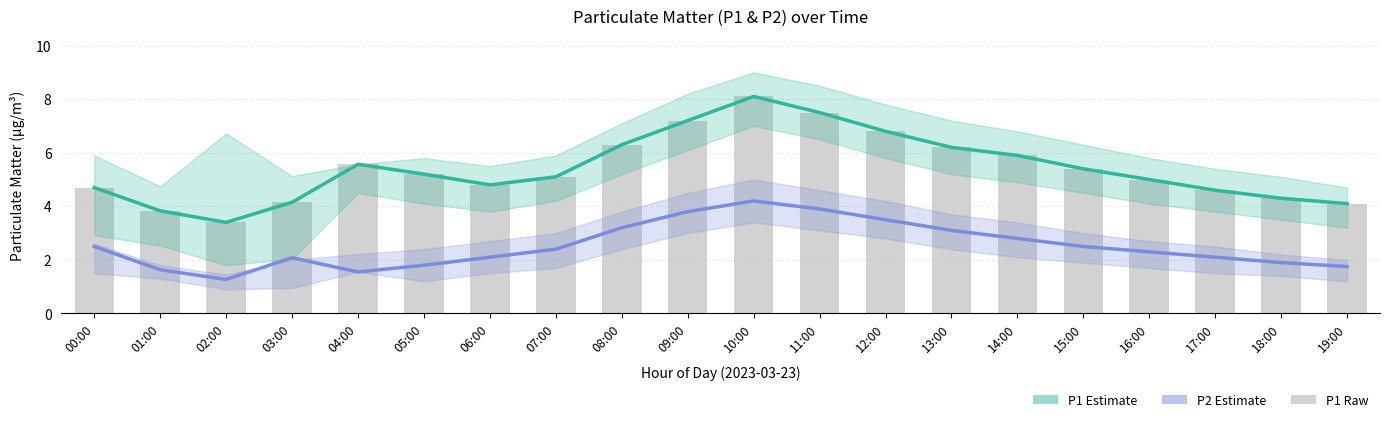

Which series has the largest range (max minus min)?

P1 Estimate